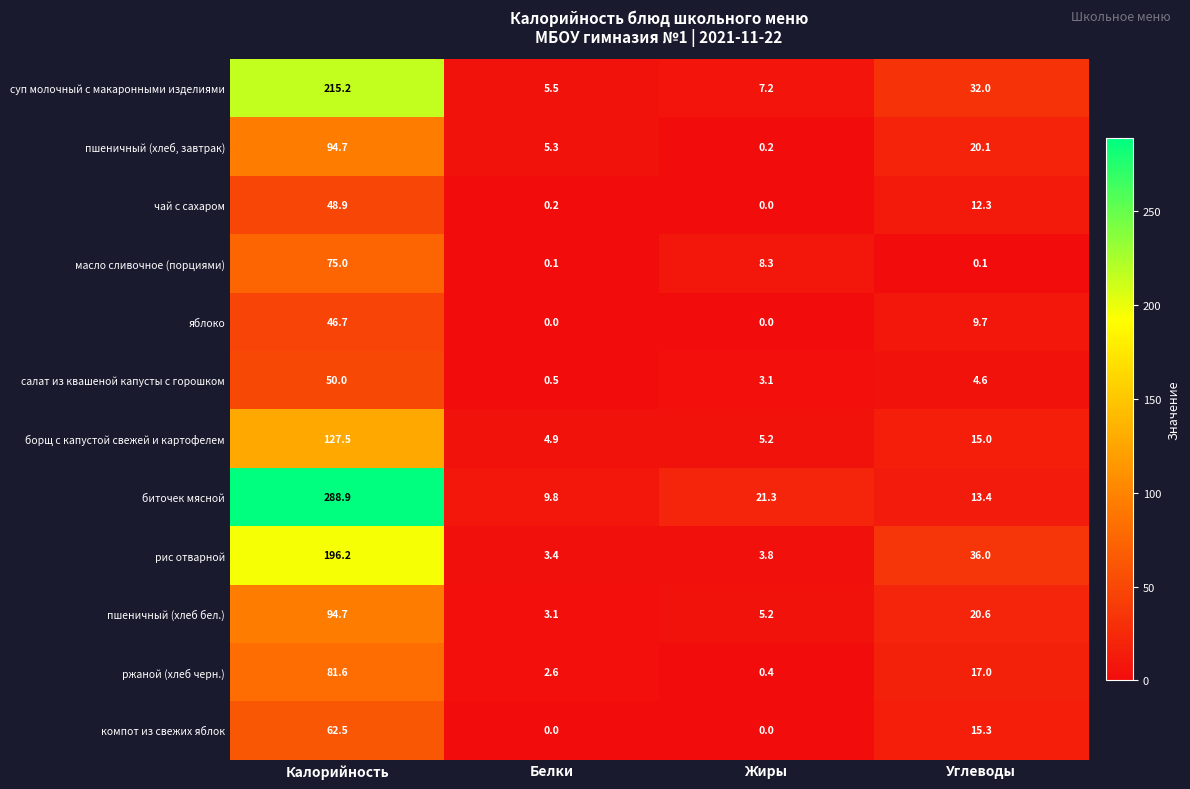

Which series has the largest range (max minus min)?

биточек мясной